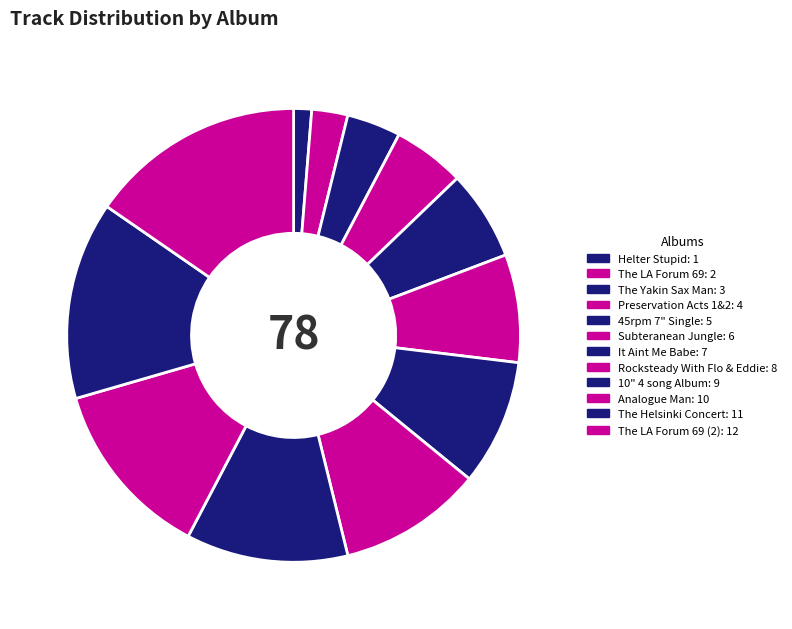

To the nearest percent, what is the difference between the largest and smallest slice percentages?

14%